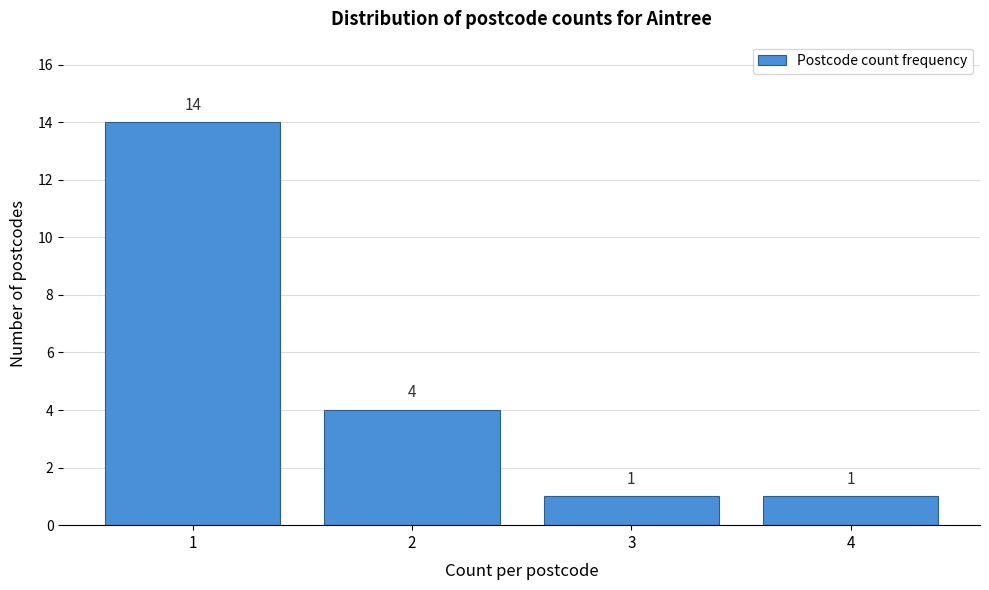

Reading left to right, transcribe this chart: for each bar, give the range it covers on the x-axis and its height.

0.5 to 1.5: 14
1.5 to 2.5: 4
2.5 to 3.5: 1
3.5 to 4.5: 1